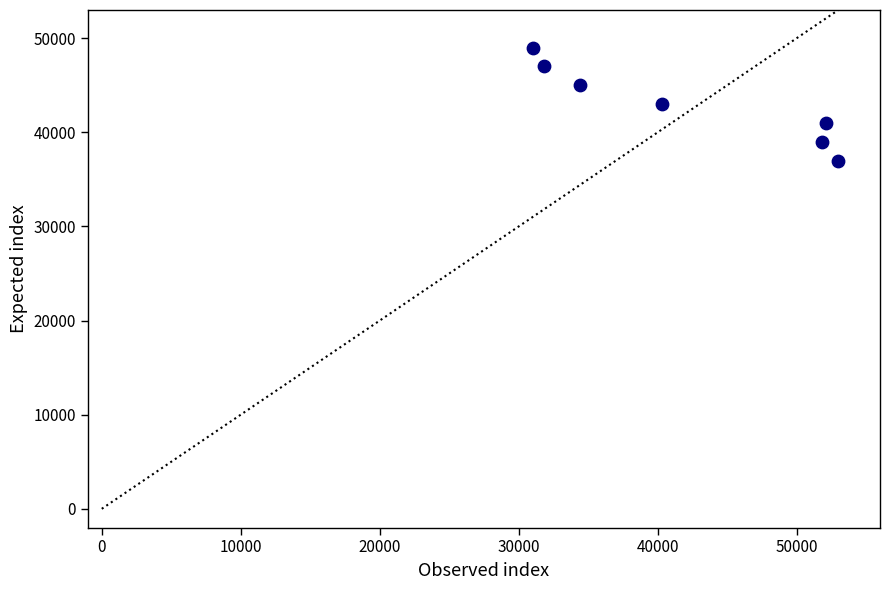

What is the average Y value?

43000